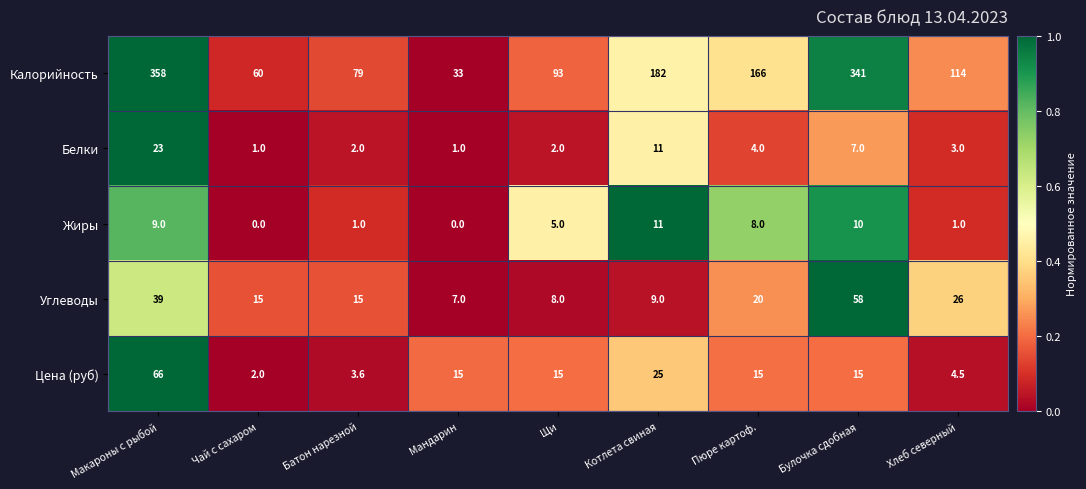

What is the difference between the Белки values at Котлета свиная and Булочка сдобная?

4.0